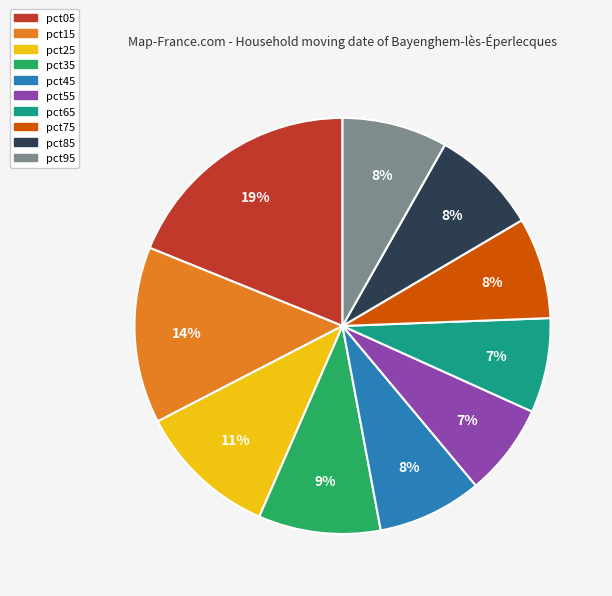

True or false: pct45 accounts for 8% of the total.

True